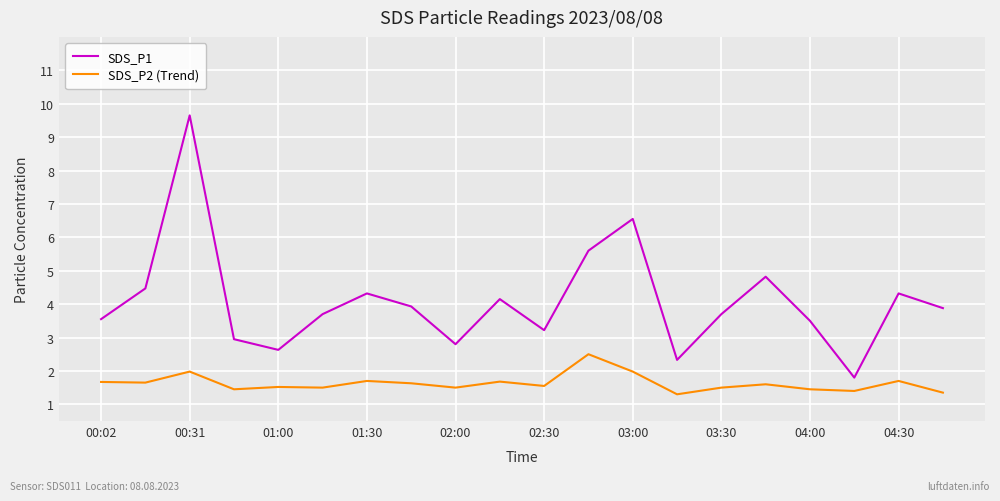

How many interior local valleys does the SDS_P1 series have?

5